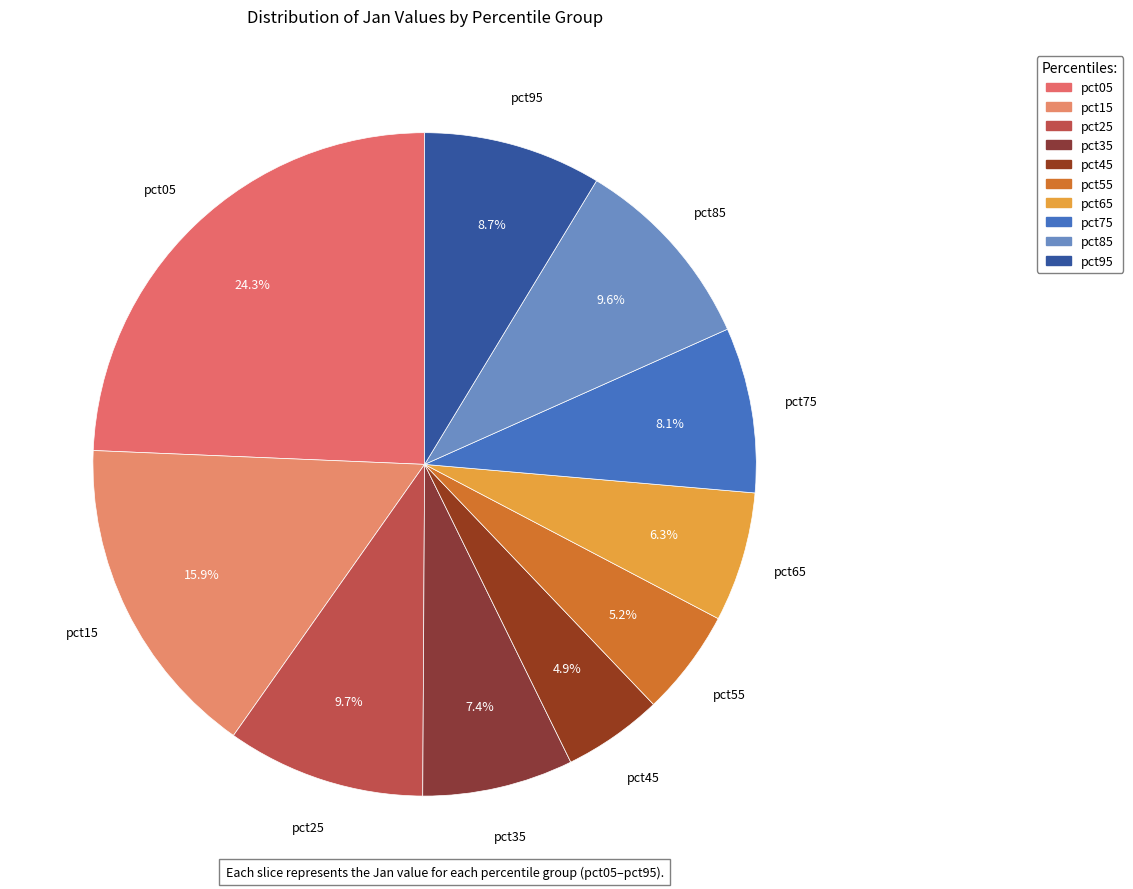

To the nearest percent, what is the combined percentage of pct95 and pct05?

33%